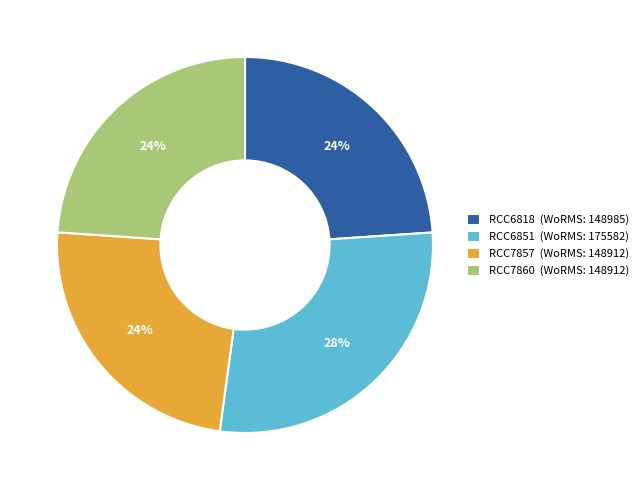

Which has a higher value, RCC6851 (WoRMS: 175582) or RCC6818 (WoRMS: 148985)?

RCC6851 (WoRMS: 175582)